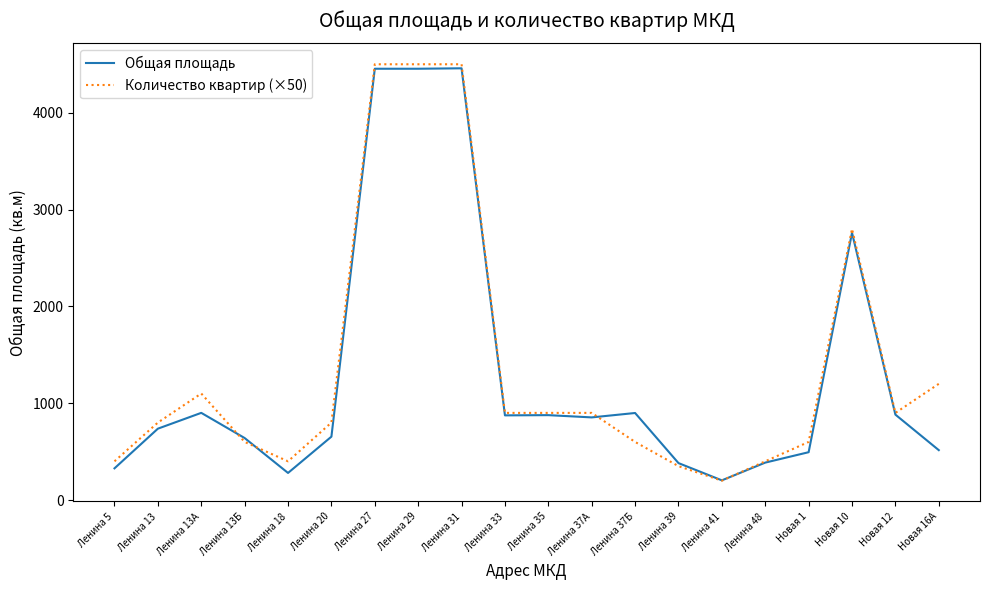

At which label is Общая площадь closest to 2330?

Новая 10